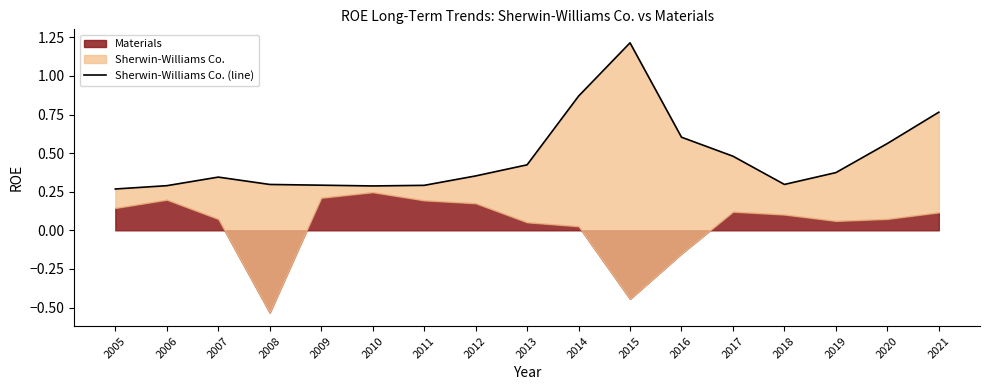

True or false: the data shows 0.4 at 2011.

False